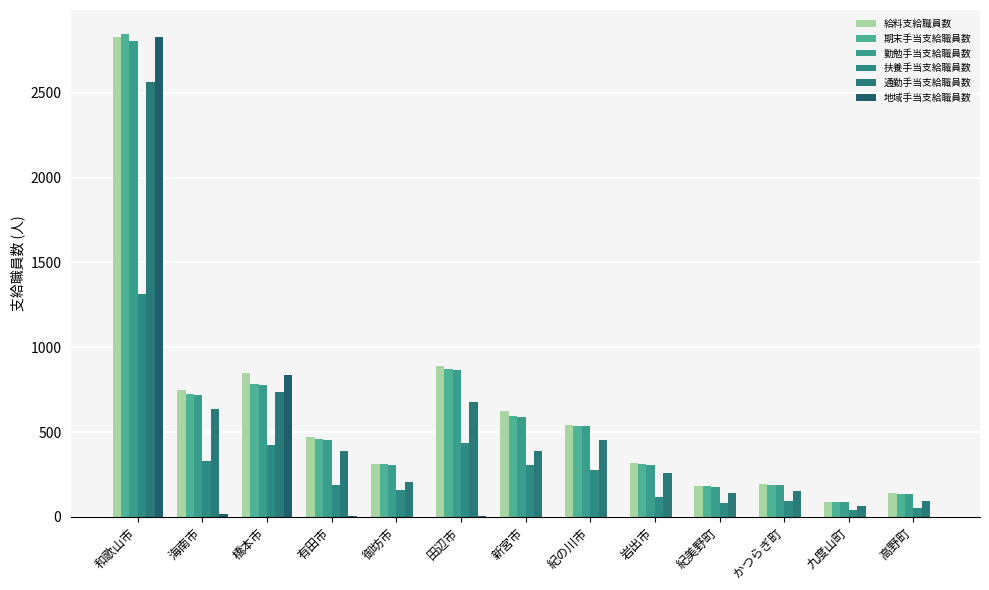

What is the sum of the 通勤手当支給職員数 values at 紀の川市 and 岩出市?

714